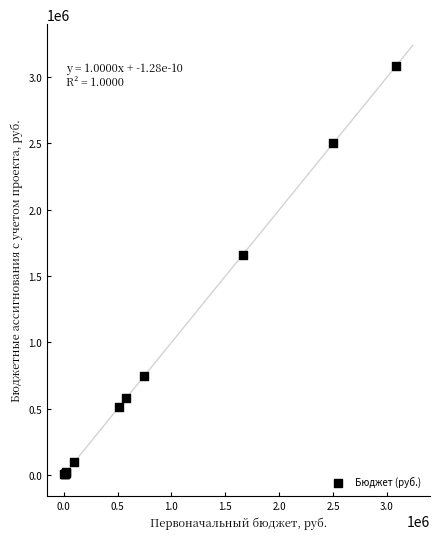

What Y value in the scatter plot is closest to 1544250?

1660000